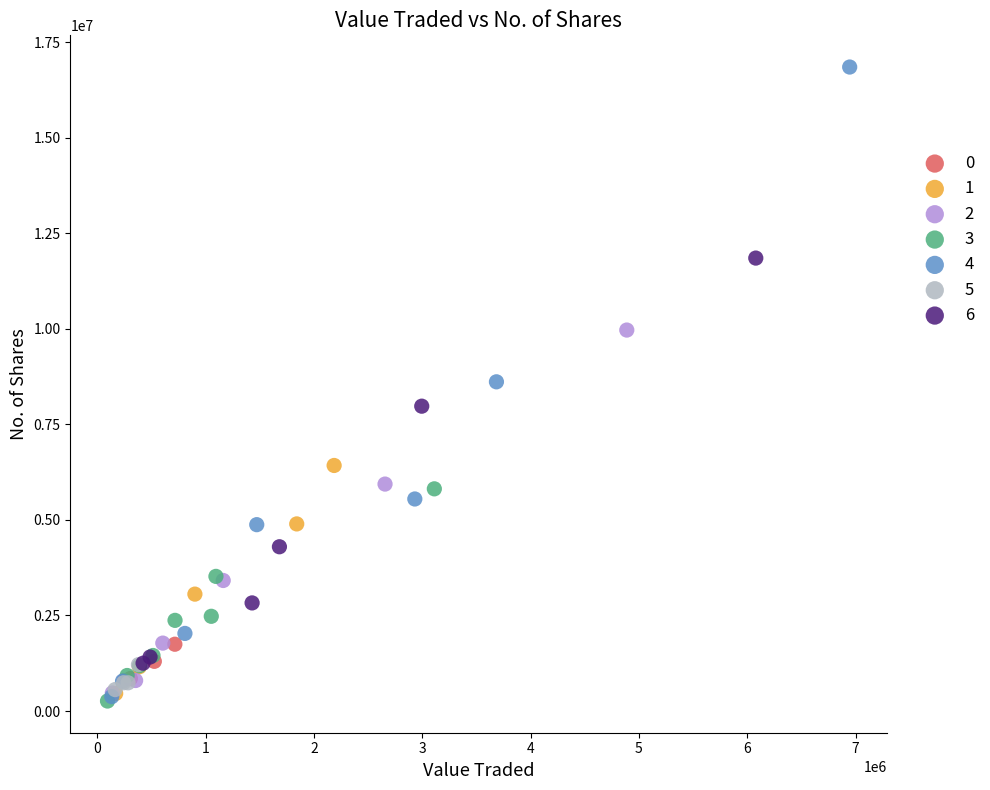

Which series has the widest spread of Y values?

4